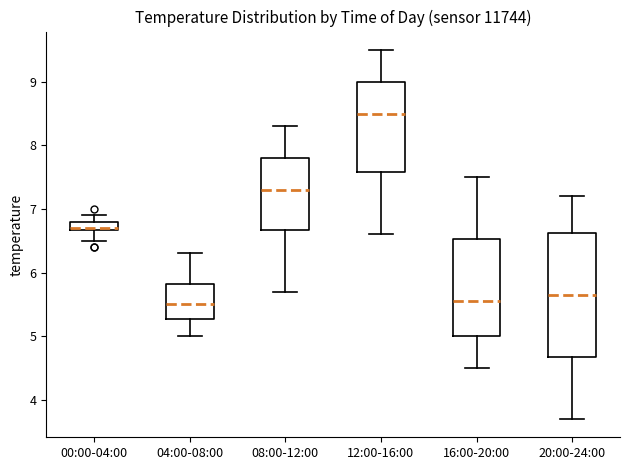

Which box is the tallest, from its lower edge to its upper edge?

20:00-24:00